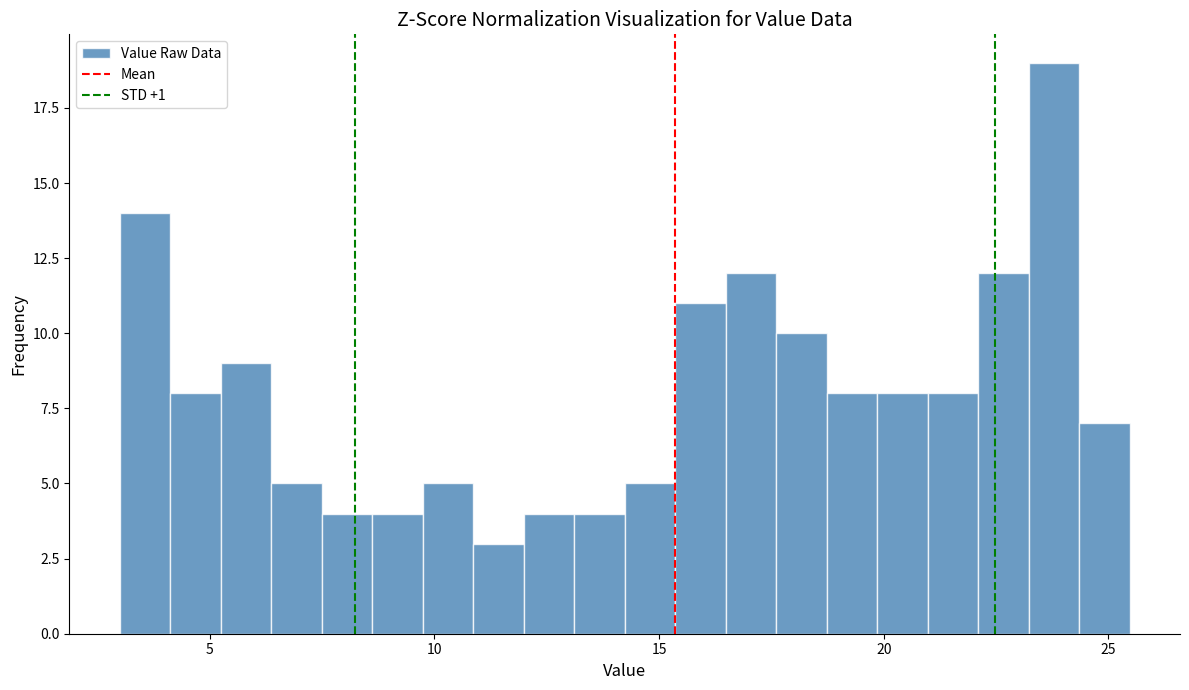

Around what value on the x-axis is the tallest bar? Give the approximate position of its centre, as read against the axis.

24.0